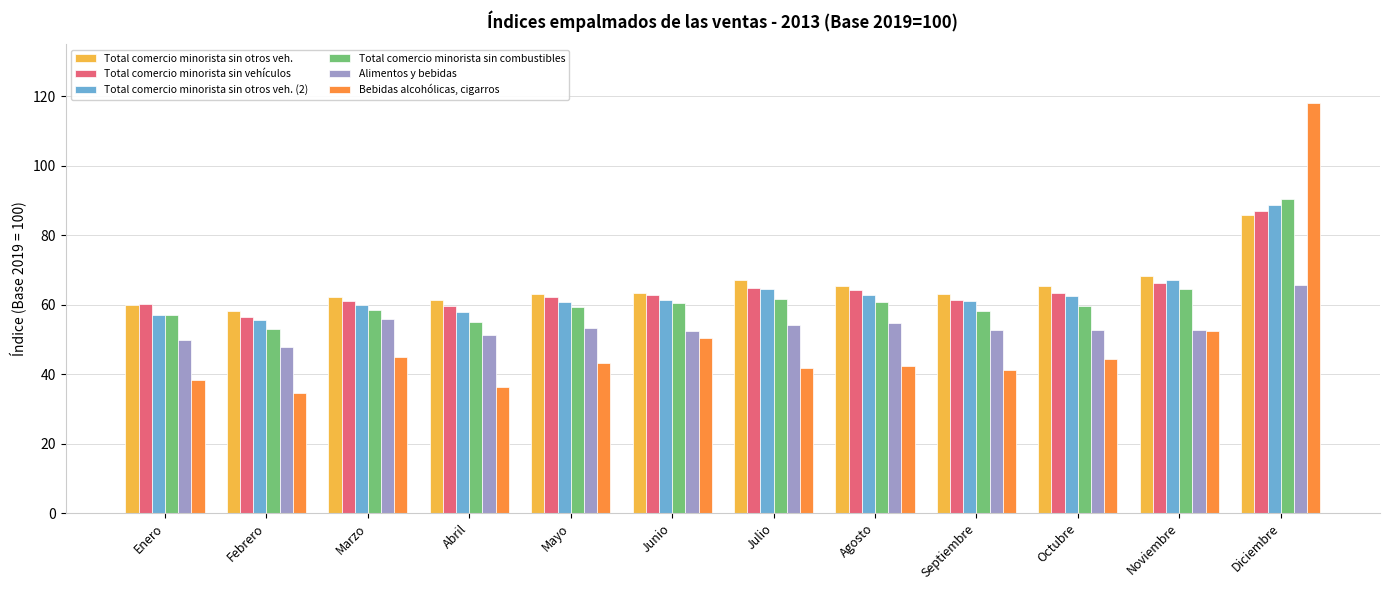

What is the difference between the maximum and minimum values in the Bebidas alcohólicas, cigarros series?

83.5